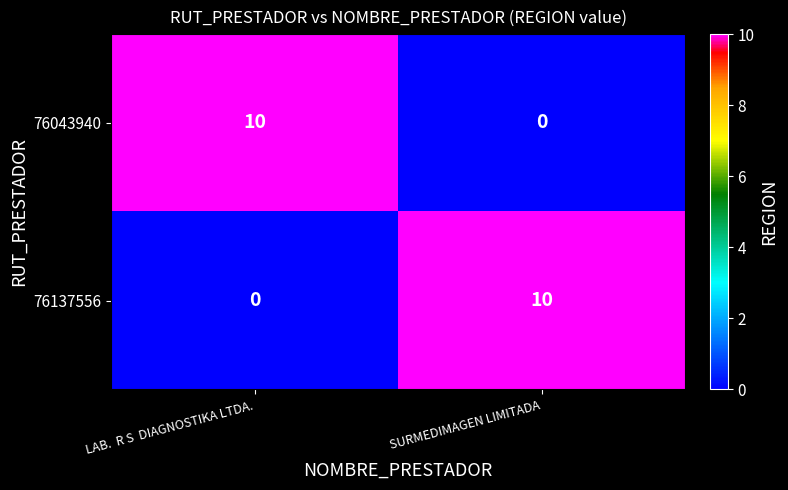

At which label does 76137556 reach its minimum?

LAB.  R S  DIAGNOSTIKA LTDA.